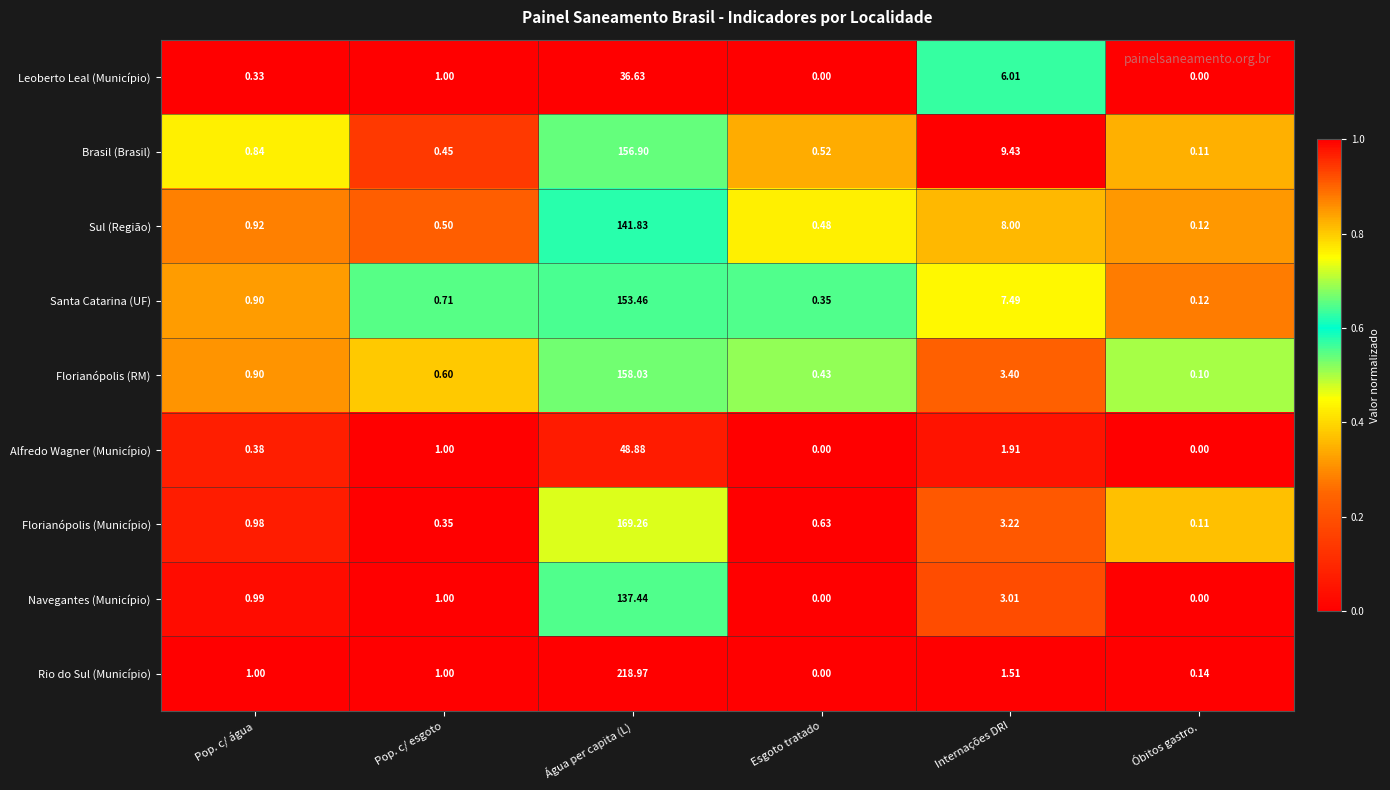

Rank the categories by Santa Catarina (UF) value from lowest to highest.

Óbitos gastro., Esgoto tratado, Pop. c/ esgoto, Pop. c/ água, Internações DRI, Água per capita (L)